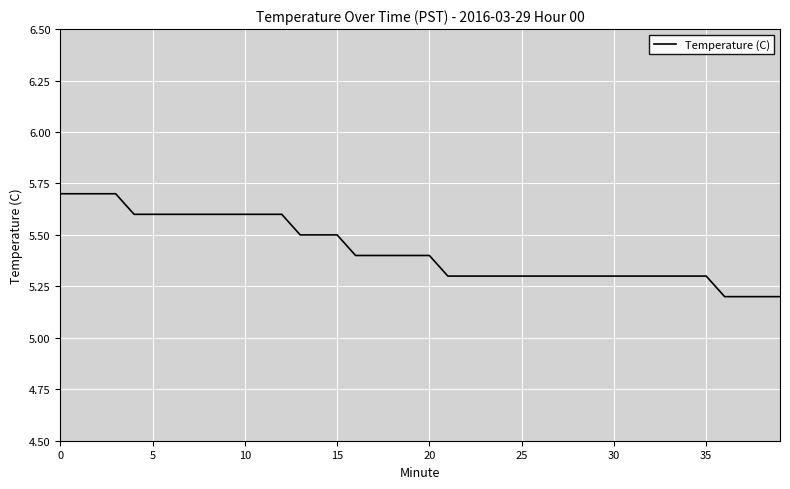

What is the maximum value shown in the chart?

5.7